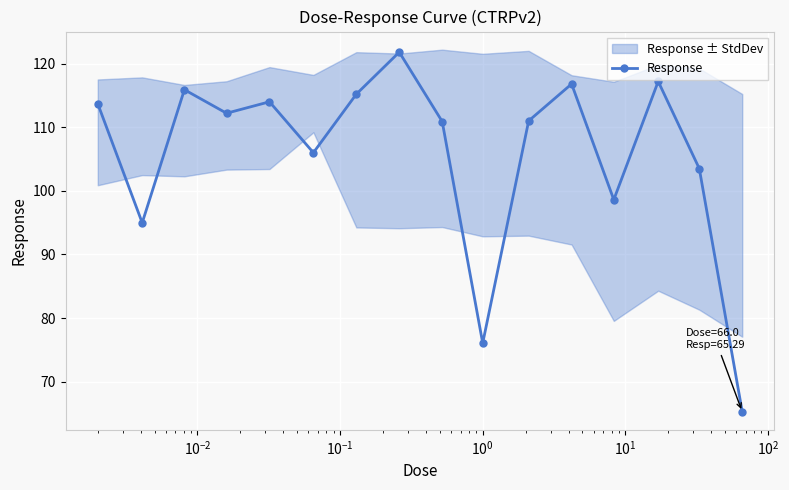

What is the minimum value shown in the chart?

65.3